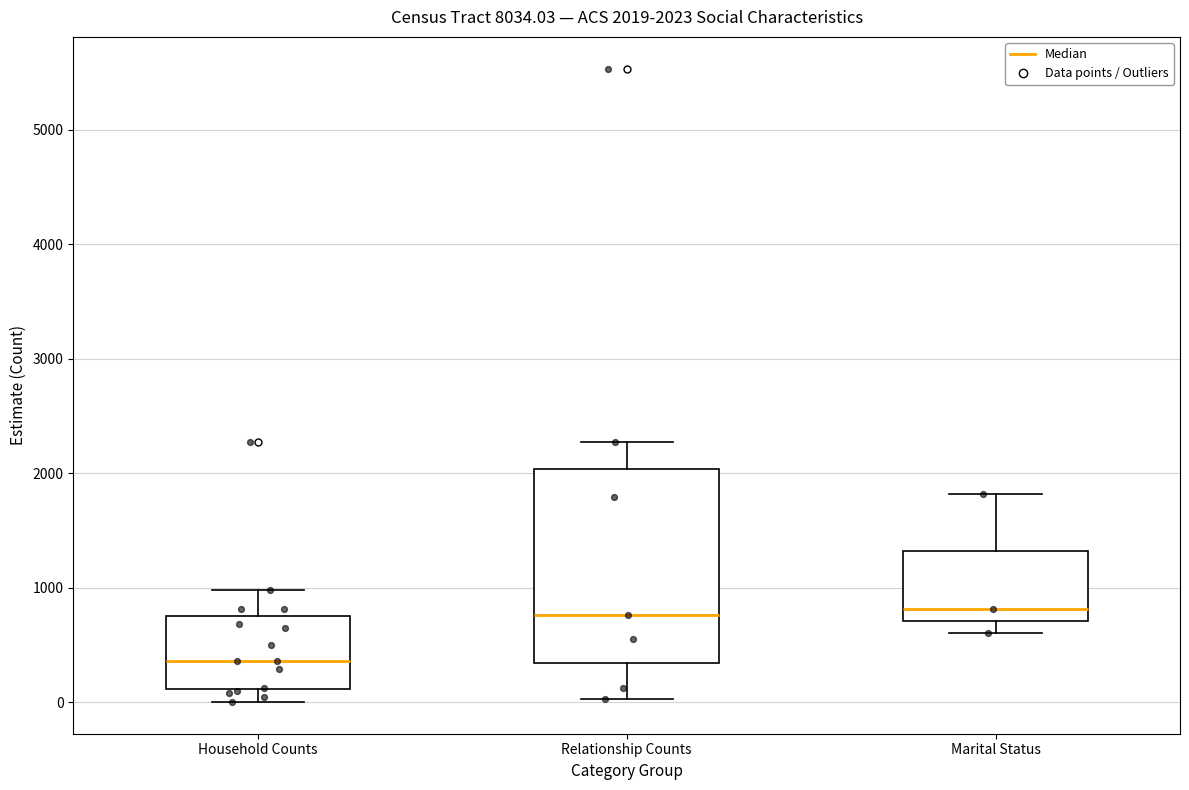

Which box is the tallest, from its lower edge to its upper edge?

Relationship Counts